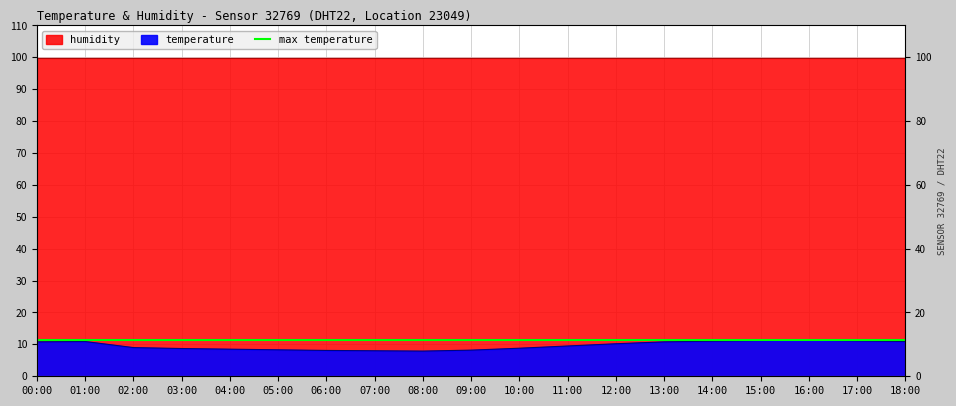

The value at 17:00 is 11.1. True or false?

True